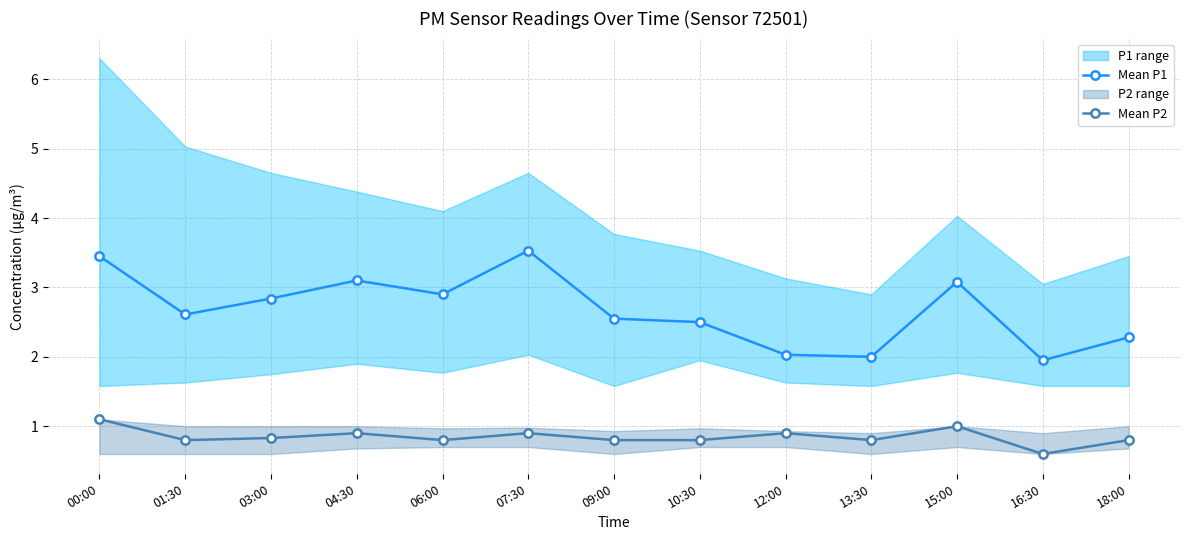

True or false: Mean P2 and Mean P1 intersect in this chart.

False